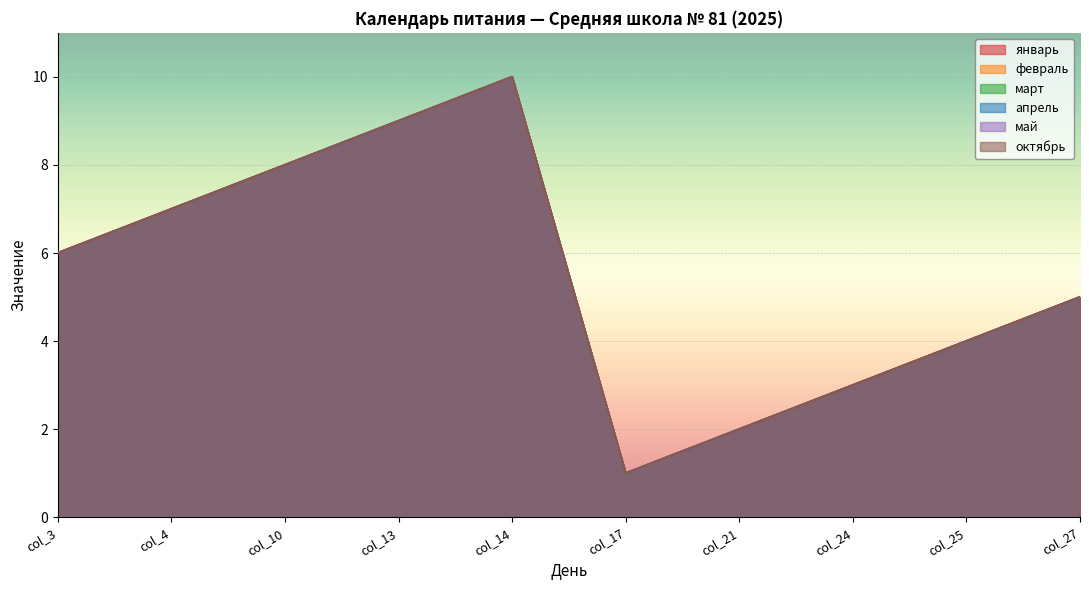

How many categories are shown in the chart?

10